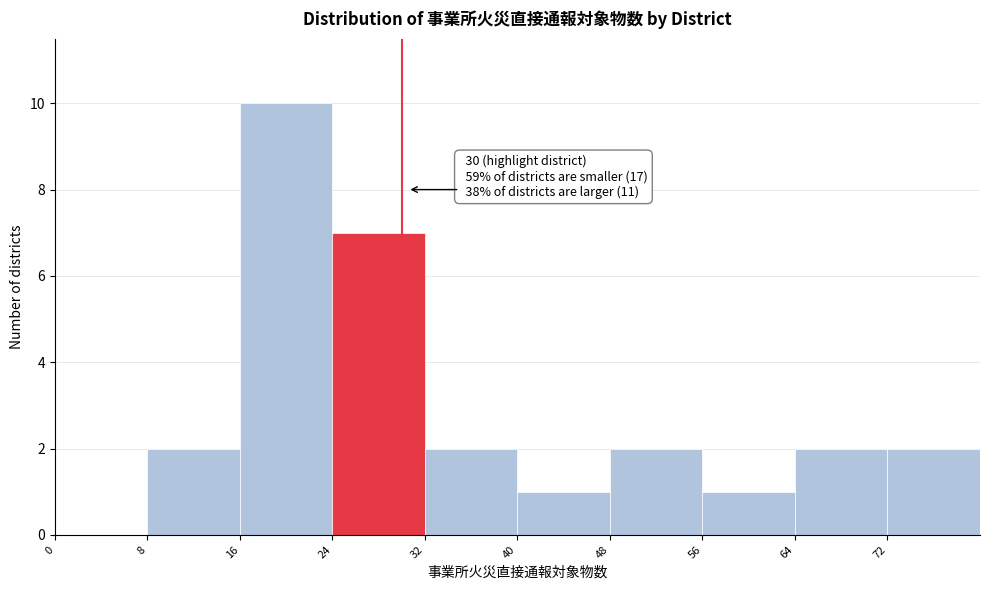

Which range on the x-axis has the tallest bar?

16 to 24